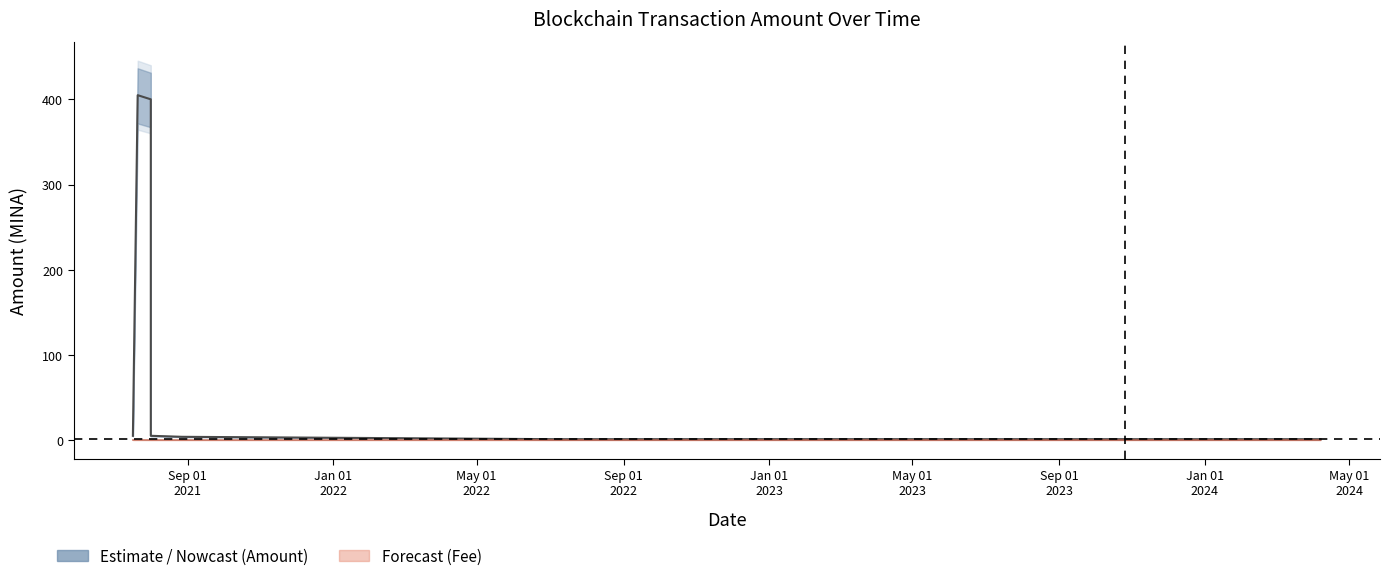

True or false: Amount_upper and Fee_lower cross at least once.

False